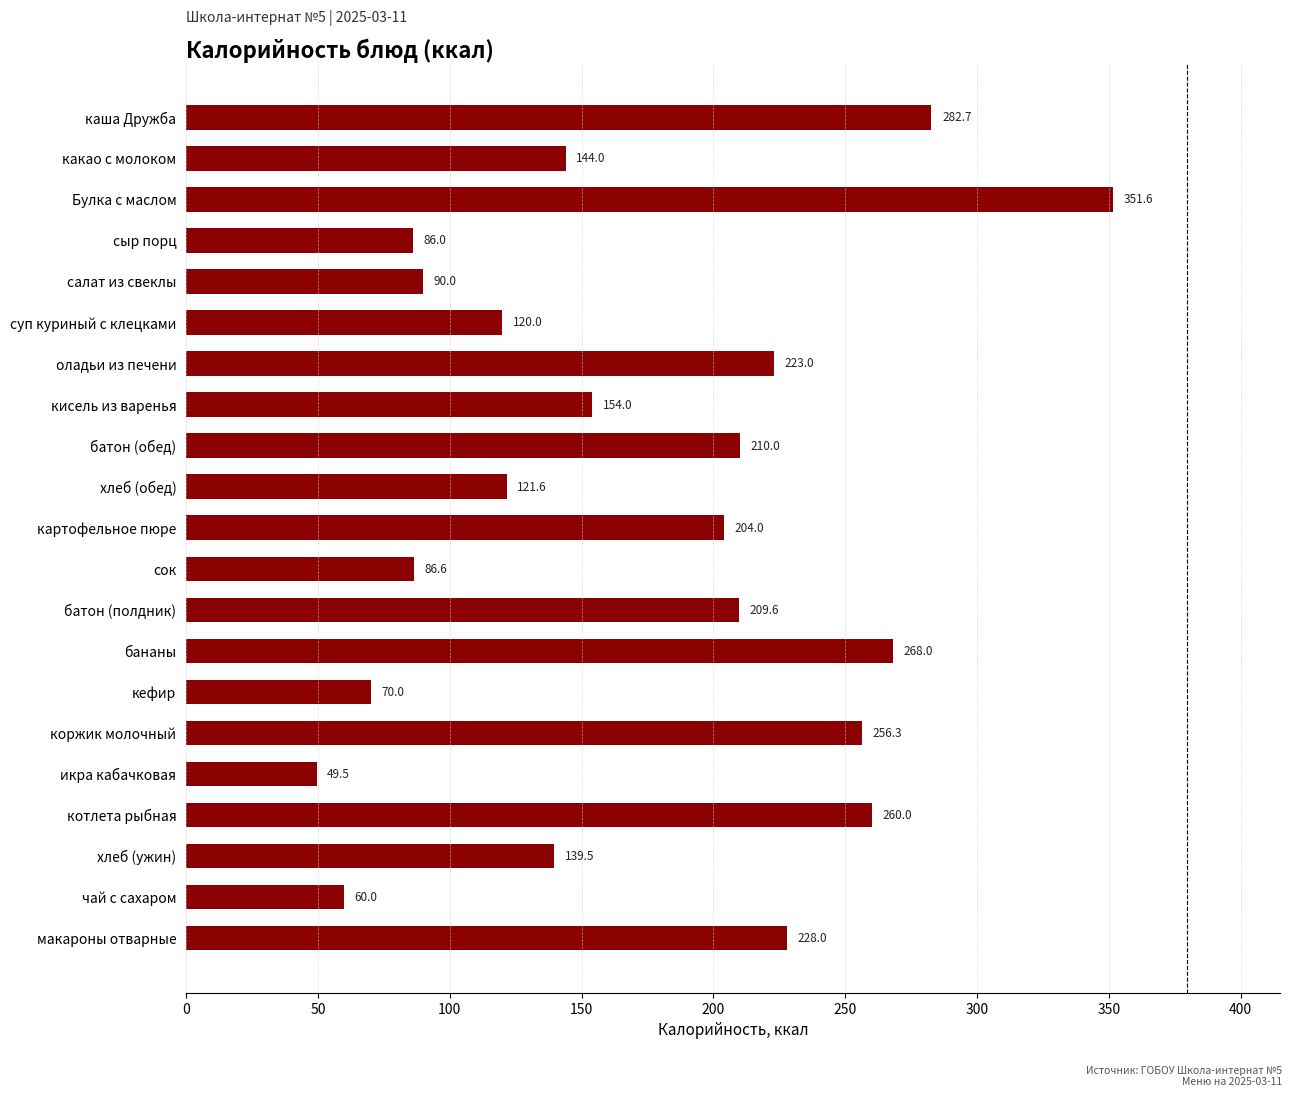

What is the ratio of the value at оладьи из печени to the value at батон (полдник)?

1.1